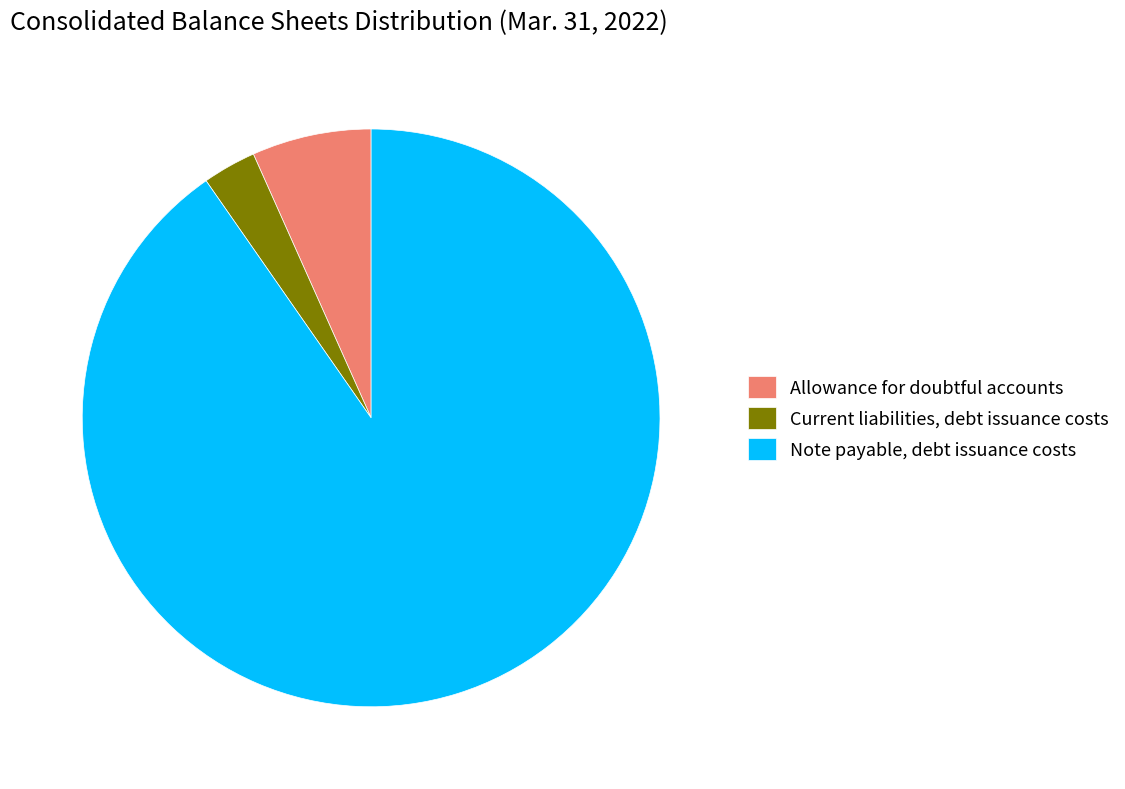

Combined, do Allowance for doubtful accounts and Current liabilities, debt issuance costs account for over 50%?

No